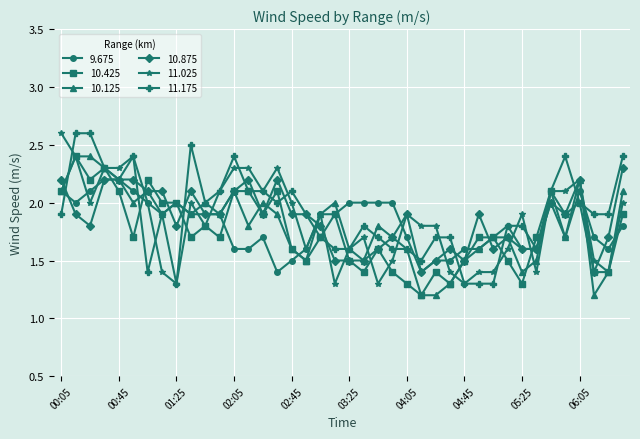

At how many categories does at least one series exceed 1?

40